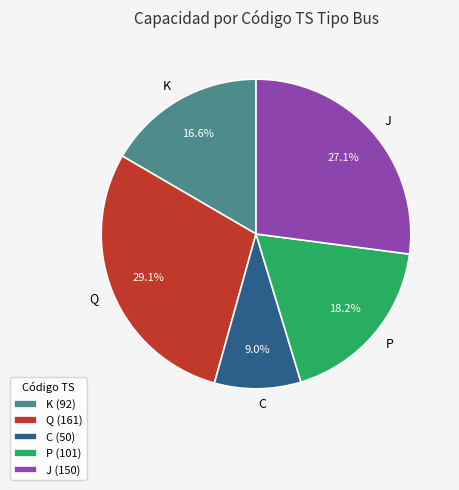

To the nearest percent, what is the difference between the largest and smallest slice percentages?

20%